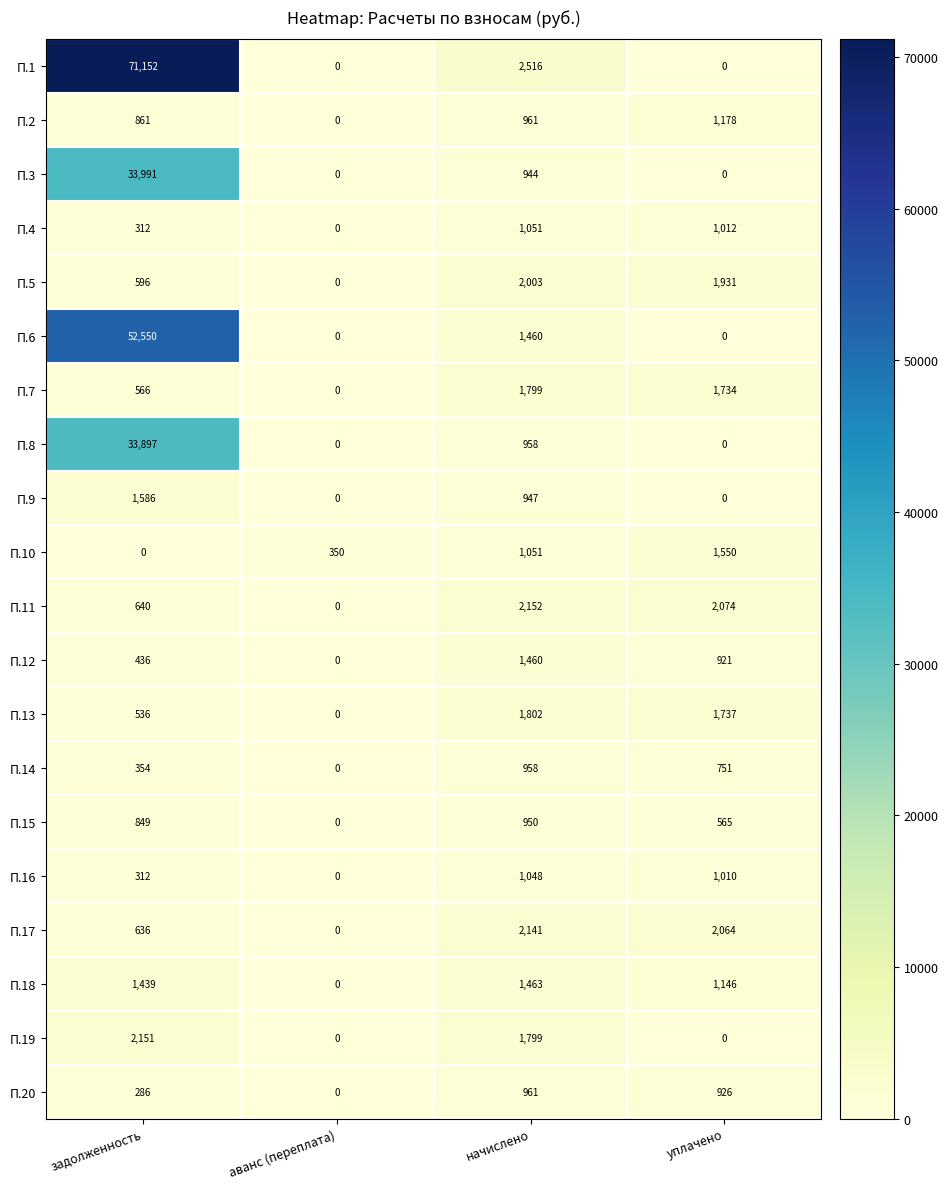

Rank the series by their maximum value, from highest to lowest.

П.1, П.6, П.3, П.8, П.11, П.19, П.17, П.5, П.13, П.7, П.9, П.10, П.18, П.12, П.2, П.4, П.16, П.20, П.14, П.15